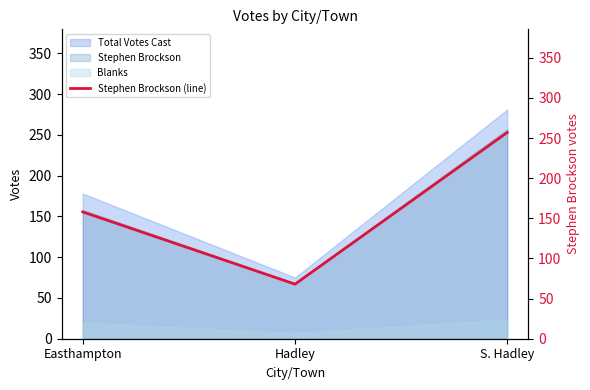

Is it true that the value at Easthampton is 158?

True